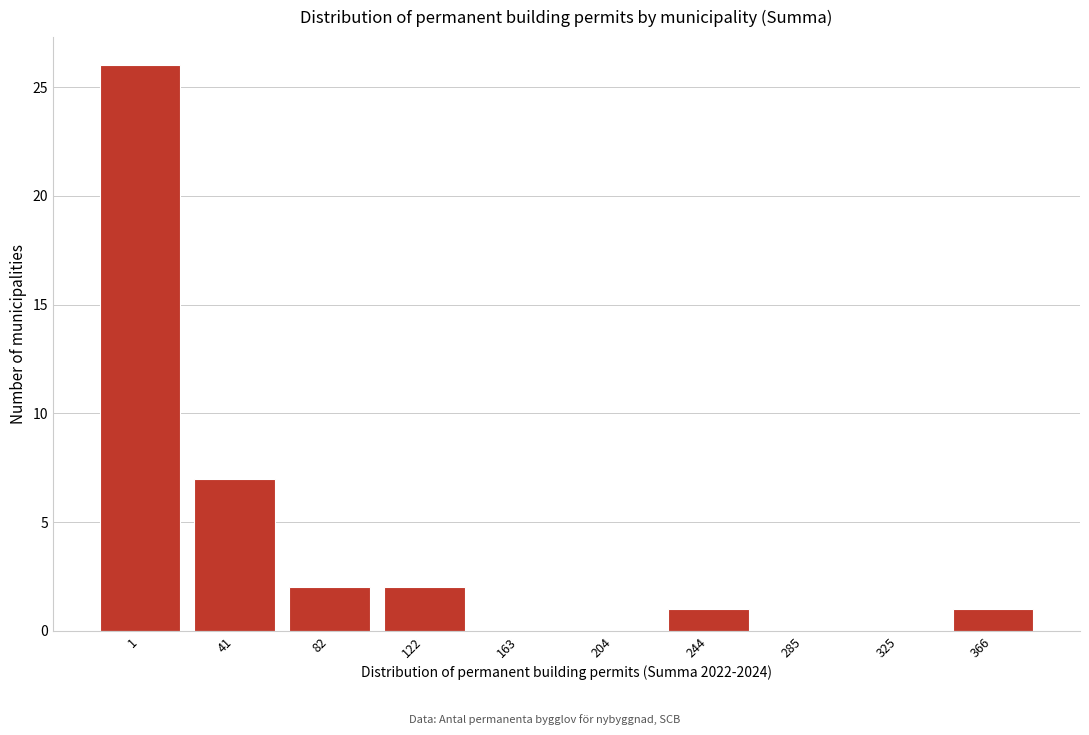

Reading left to right, what are all the values shown in this chart?

1=26	41=7	82=2	122=2	163=0	204=0	244=1	285=0	325=0	366=1